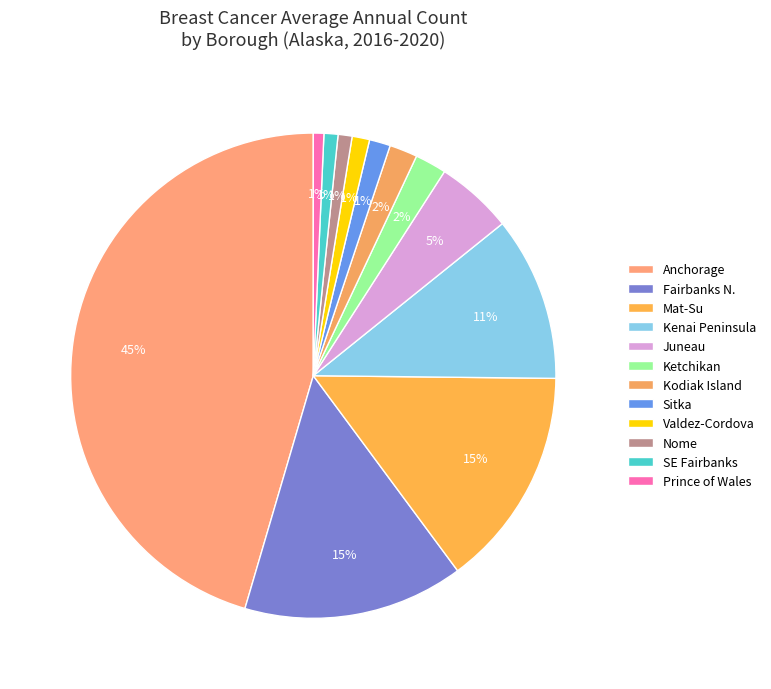

Is there a majority slice in this chart?

No